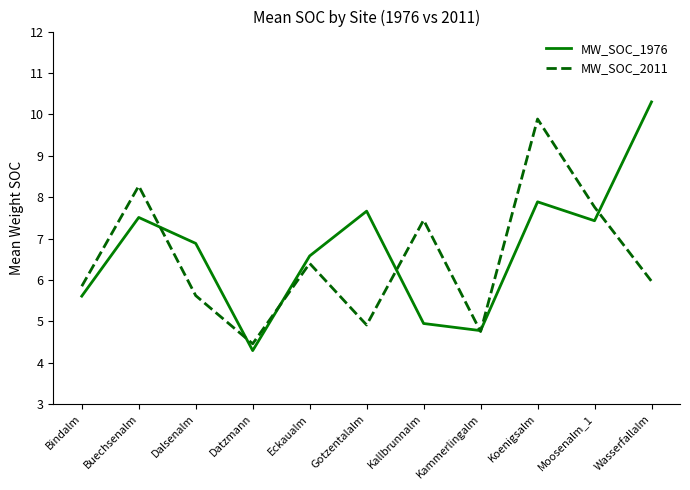

At how many categories does at least one series exceed 9?

2